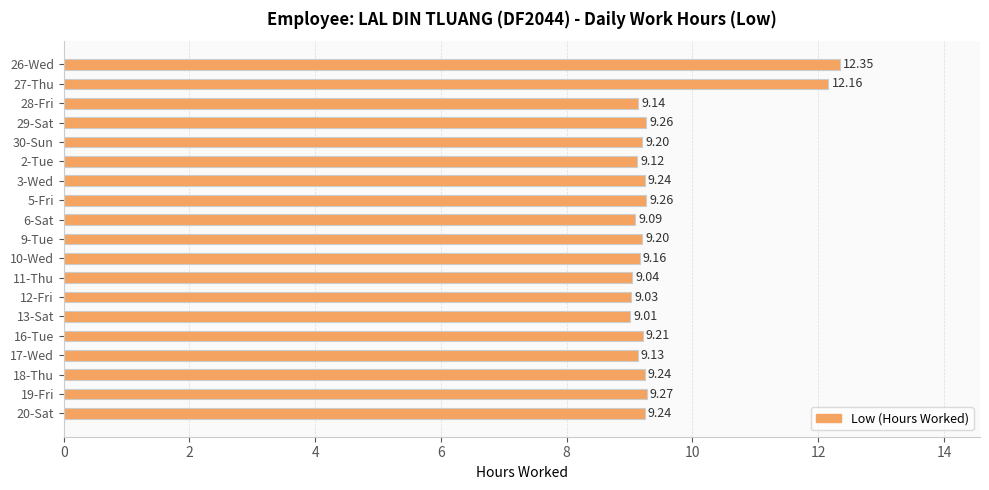

How many categories are shown in the chart?

19